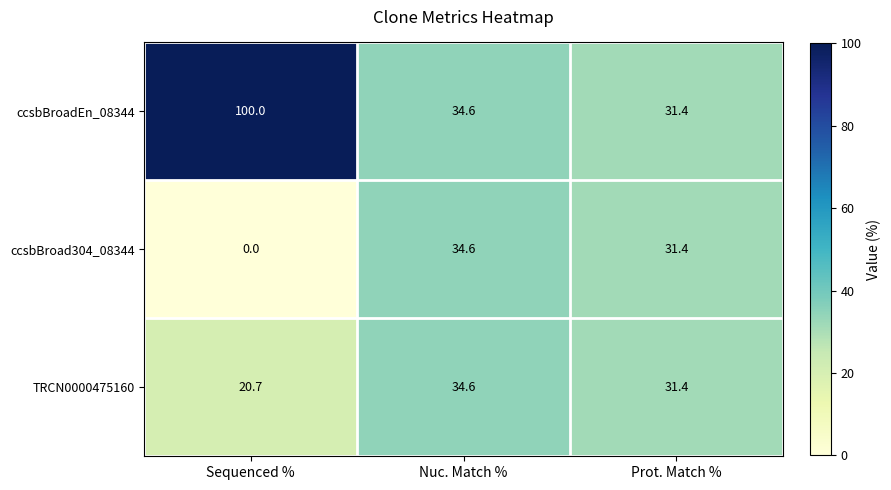

Which series has the largest range (max minus min)?

ccsbBroadEn_08344